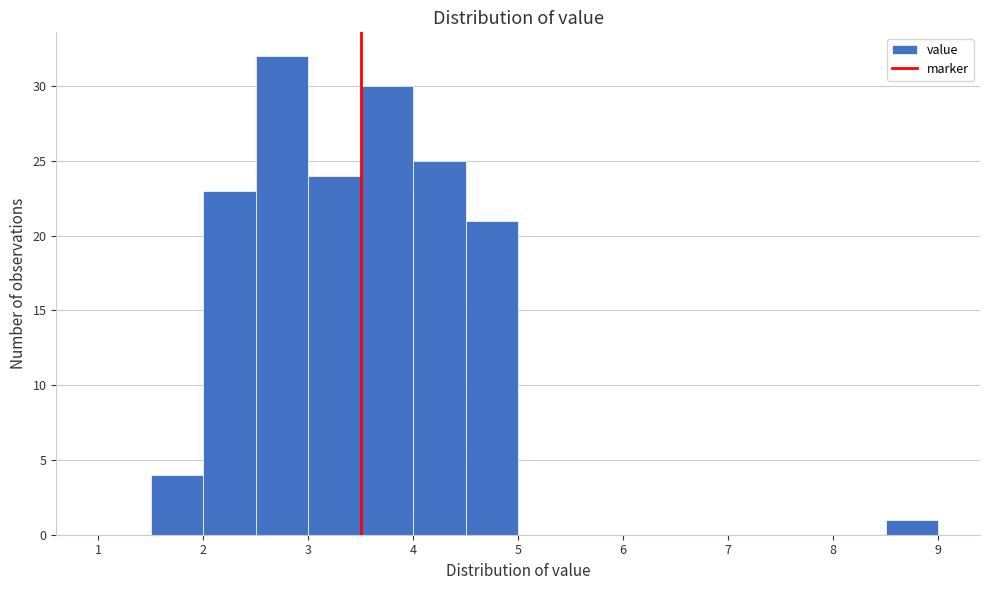

Reading left to right, transcribe this chart: for each bar, give the range it covers on the x-axis and its height. The values are not printed on the chart, so give them approximately, as read against the axis.

1.0 to 1.5: 0
1.5 to 2.0: 4
2.0 to 2.5: 23
2.5 to 3.0: 32
3.0 to 3.5: 24
3.5 to 4.0: 30
4.0 to 4.5: 25
4.5 to 5.0: 21
5.0 to 5.5: 0
5.5 to 6.0: 0
6.0 to 6.5: 0
6.5 to 7.0: 0
7.0 to 7.5: 0
7.5 to 8.0: 0
8.0 to 8.5: 0
8.5 to 9.0: 1